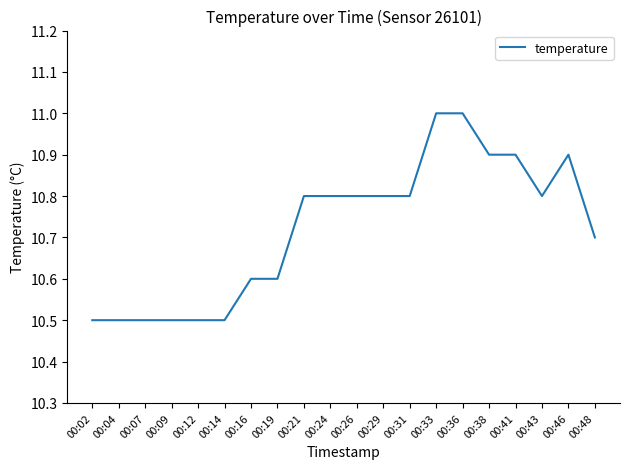

What is the change in value from 00:19 to 00:43?

+0.2